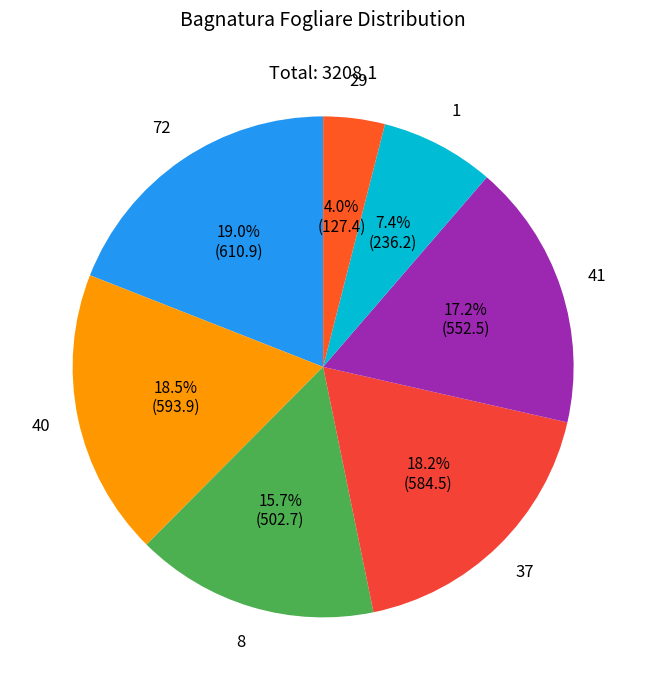

Does 40 account for over 50% of the chart?

No